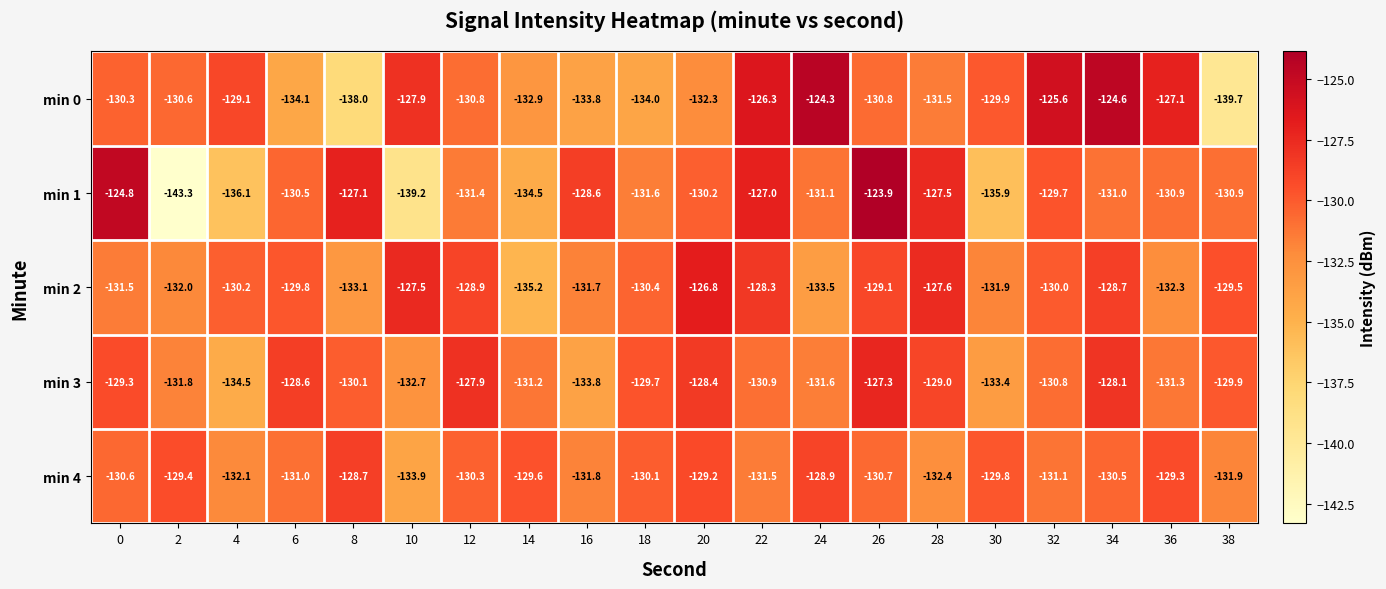

What is the sum of the min 1 values at 4 and 16?

-264.7